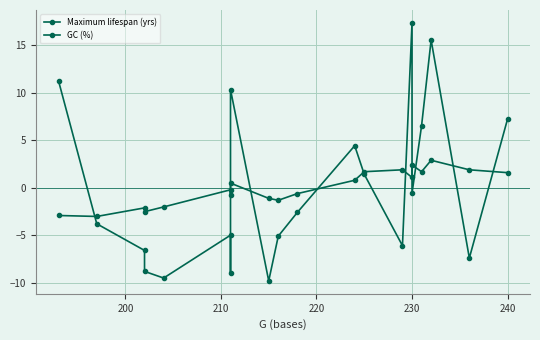

What is the maximum value shown in the chart?

17.3